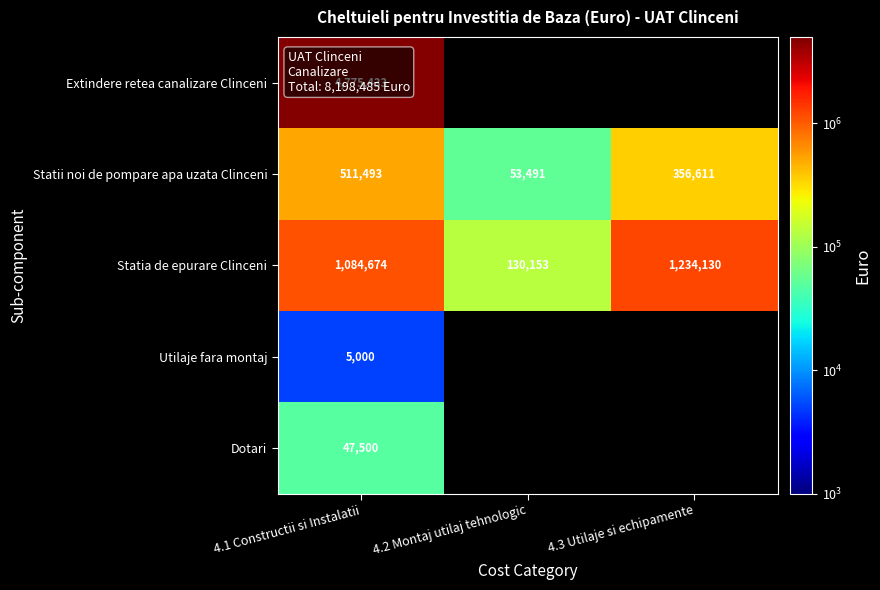

What is the difference between the maximum and minimum values in the Statii noi de pompare apa uzata Clinceni series?

458002